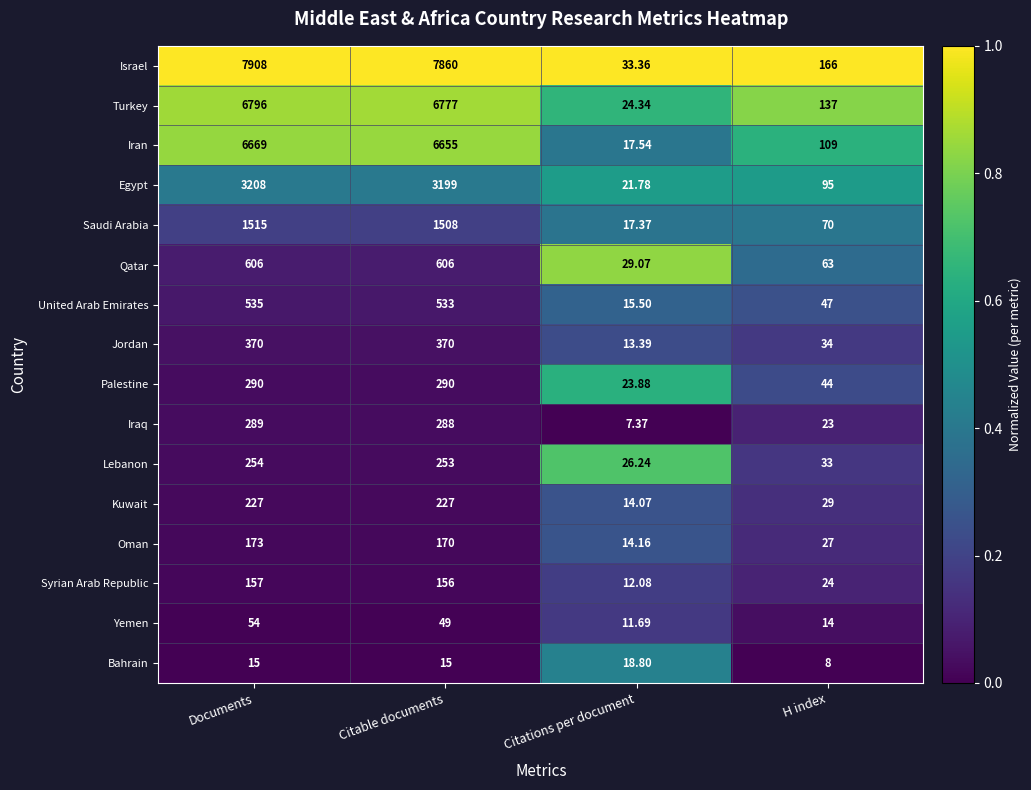

How many distinct data groups are displayed?

16